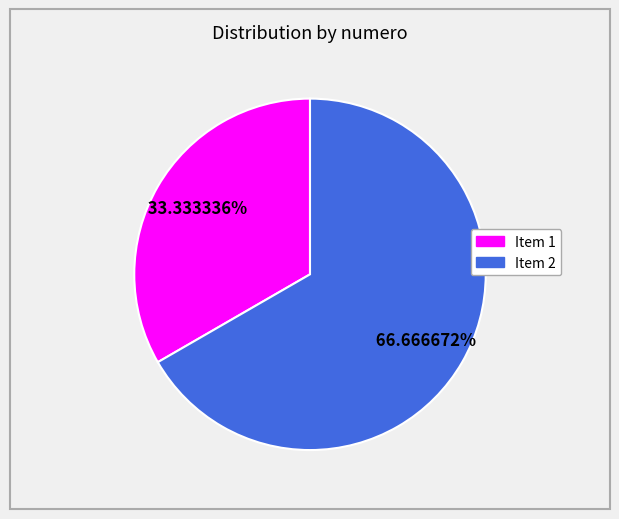

Is there a majority slice in this chart?

Yes